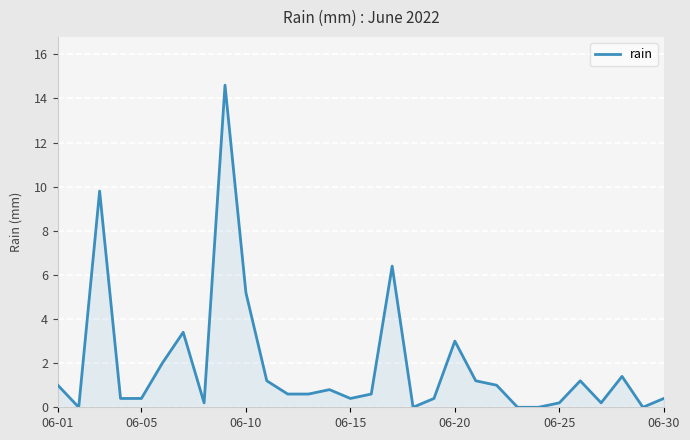

Reading left to right, what are all the values shown in this chart?

1.0	0.0	9.8	0.4	0.4	2.0	3.4	0.2	14.6	5.2	1.2	0.6	0.6	0.8	0.4	0.6	6.4	0.0	0.4	3.0	1.2	1.0	0.0	0.0	0.2	1.2	0.2	1.4	0.0	0.4